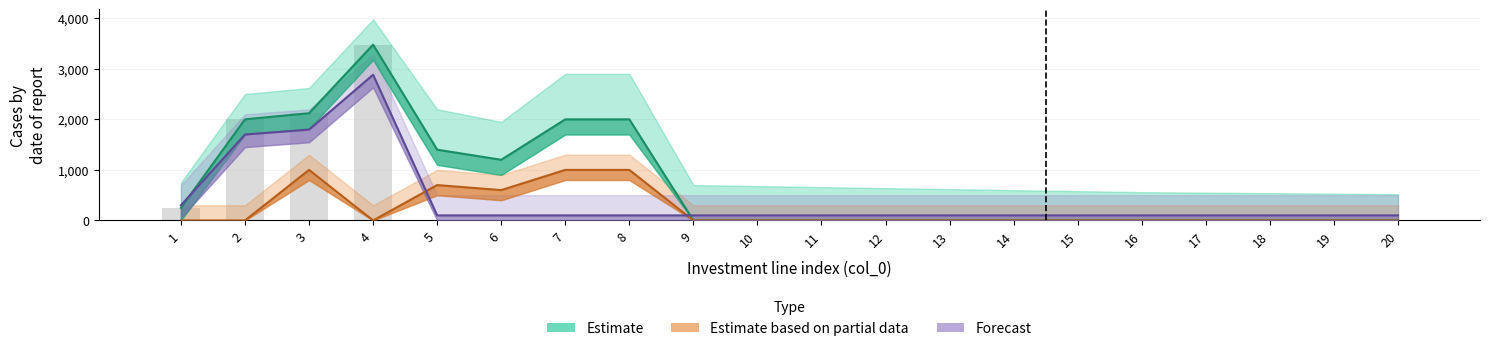

Which label corresponds to the largest value in the chart?

4